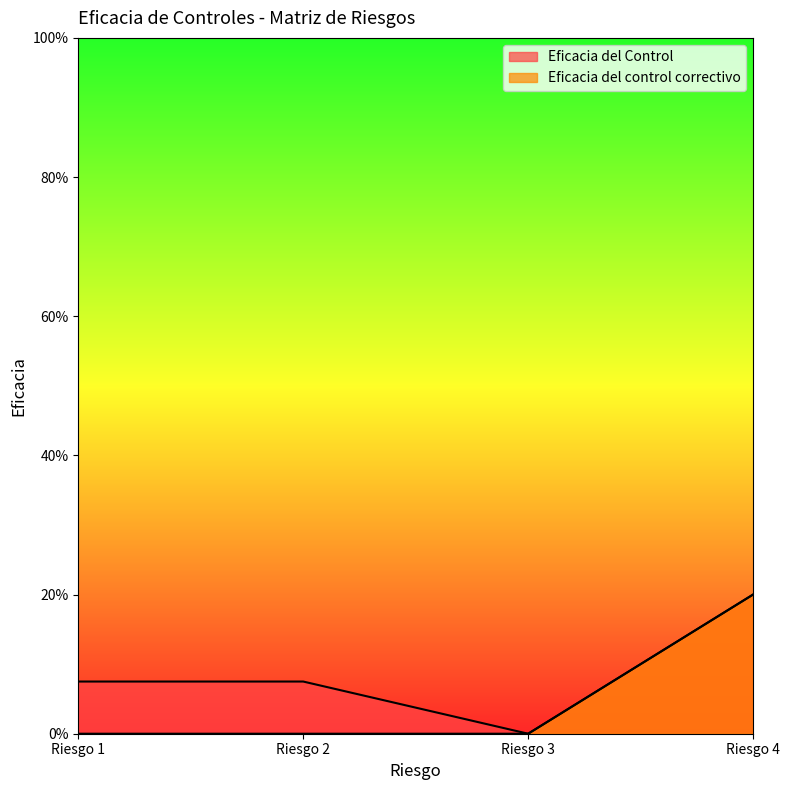

Rank the series at Riesgo 2 from highest to lowest value.

Eficacia del Control, Eficacia del control correctivo